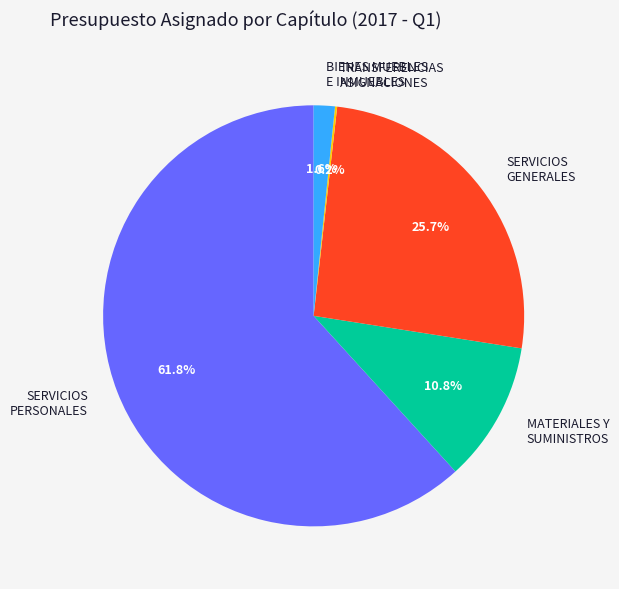

What portion of the pie excludes SERVICIOS GENERALES?

74.3%